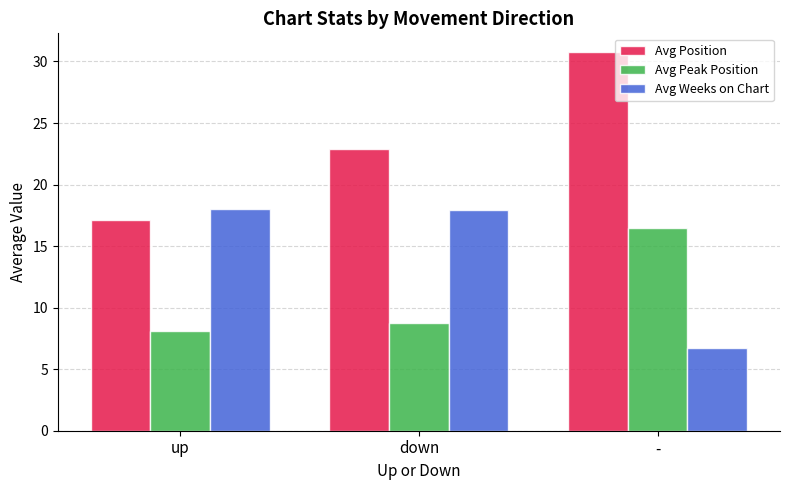

Which series has the largest total across all categories?

Avg Position